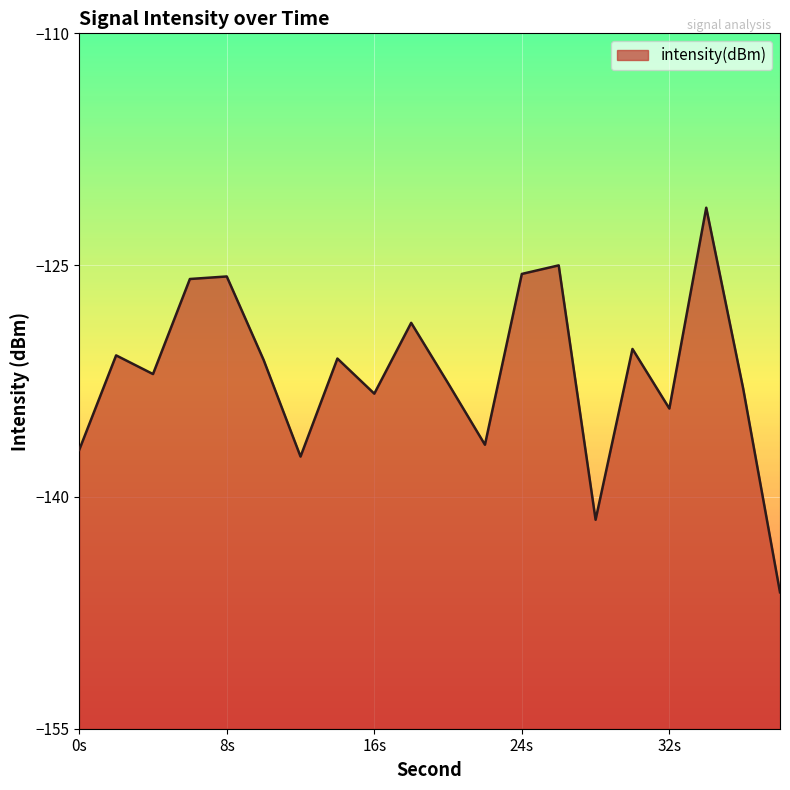

True or false: the data shows -194.7 at 16s.

False